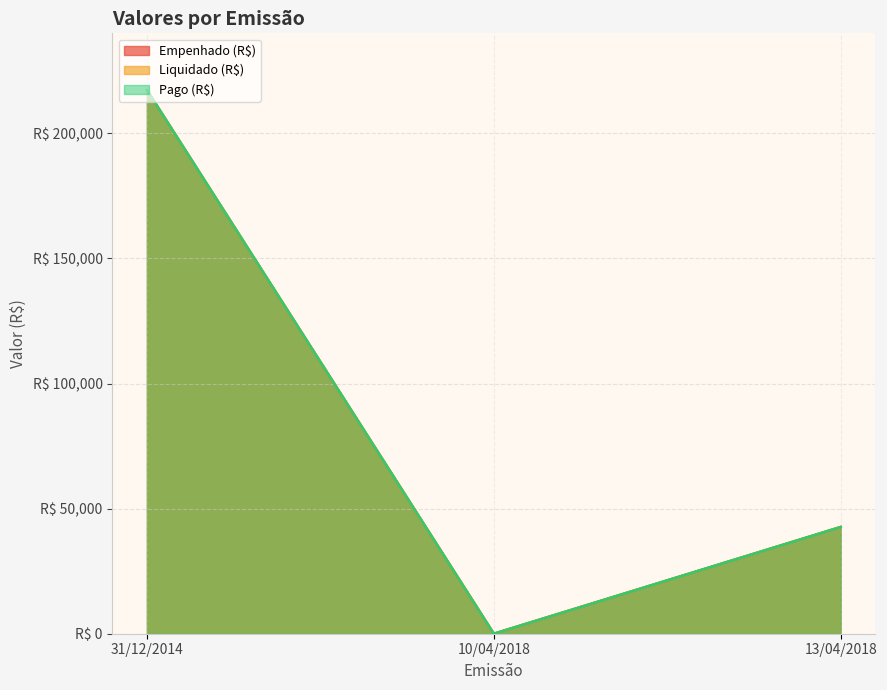

Which series has the largest range (max minus min)?

Empenhado (R$)